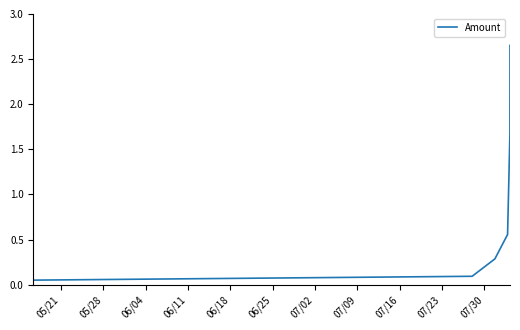

What is the average value?

0.9